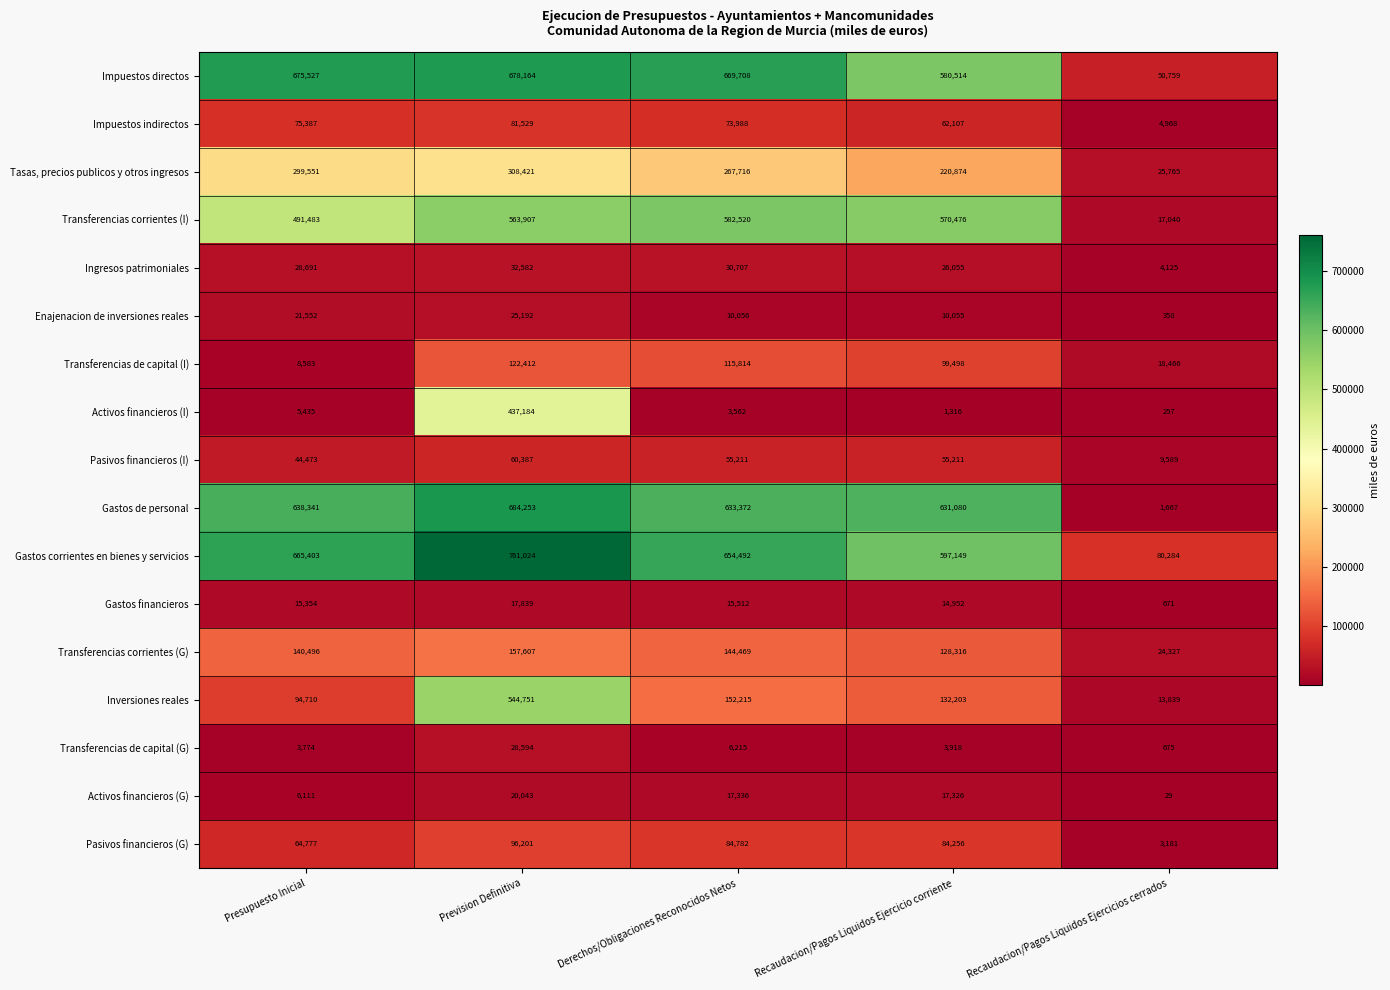

Which series changed the most between Prevision Definitiva and Recaudacion/Pagos Liquidos Ejercicios cerrados?

Gastos de personal